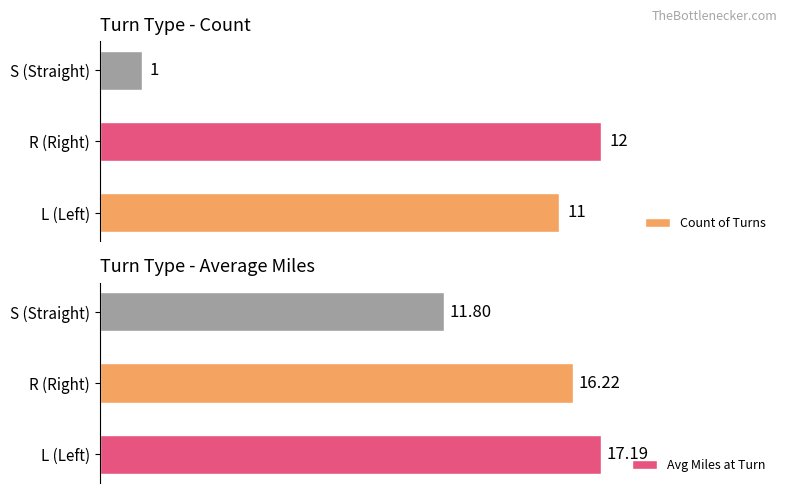

List the labels in order of Count of Turns value, largest first.

R (Right), L (Left), S (Straight)